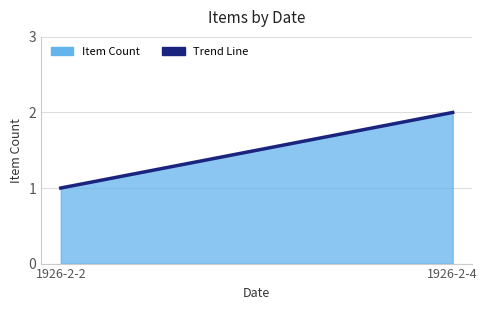

Reading right to left, extract all data points from this chart.

2	1